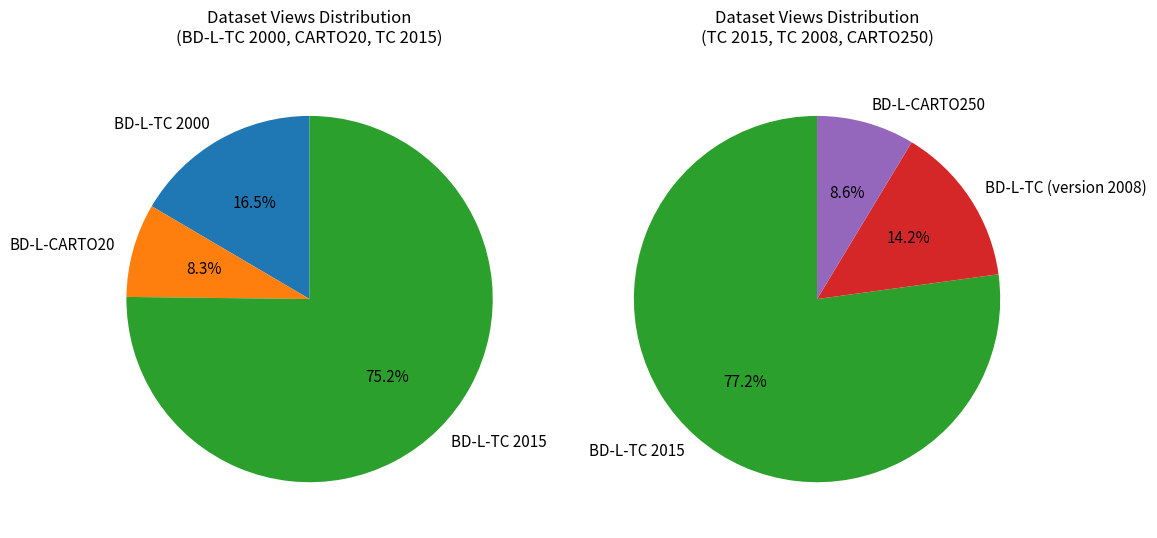

Rank the categories by value from highest to lowest.

BD-L-TC 2015, BD-L-TC 2000, BD-L-TC (version 2008), BD-L-CARTO250, BD-L-CARTO20